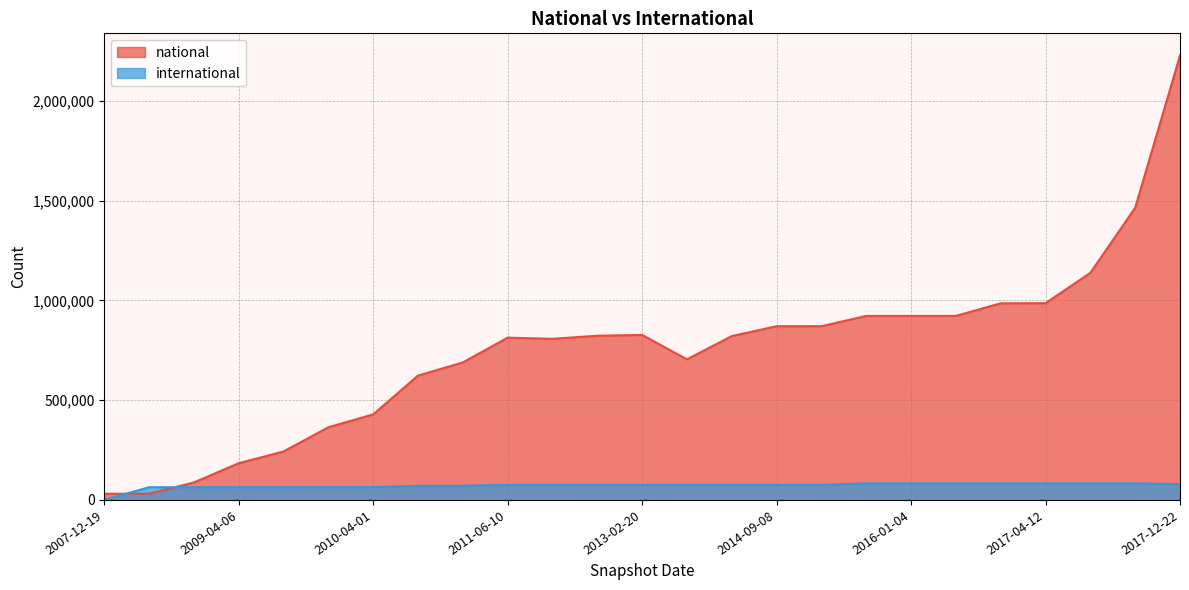

The value of national at 2010-07-26 is 406831. True or false?

False